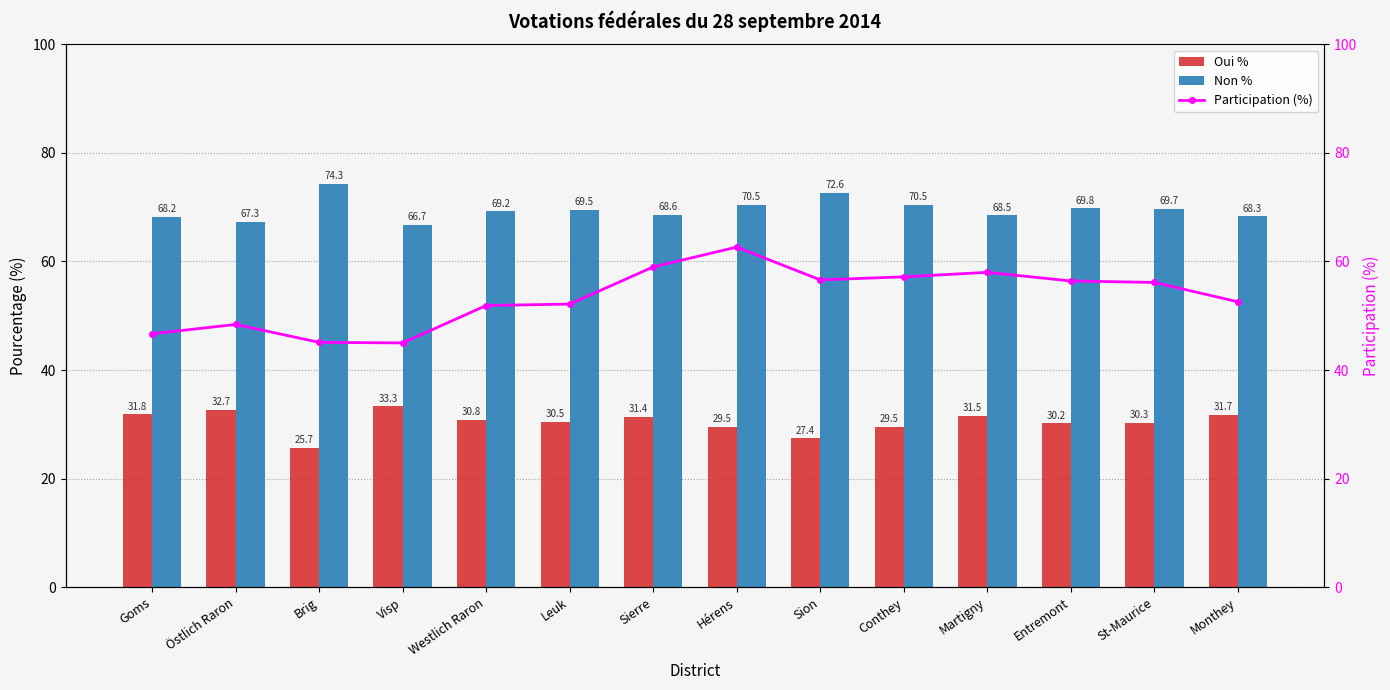

What is the difference between the highest and lowest values at Östlich Raron?

34.6